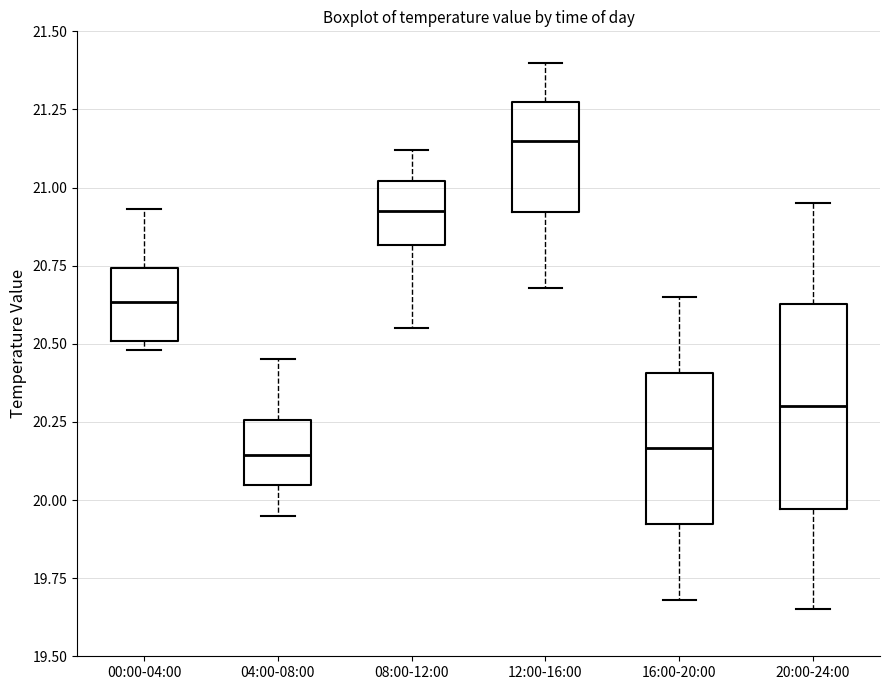

Which box is the tallest, from its lower edge to its upper edge?

20:00-24:00